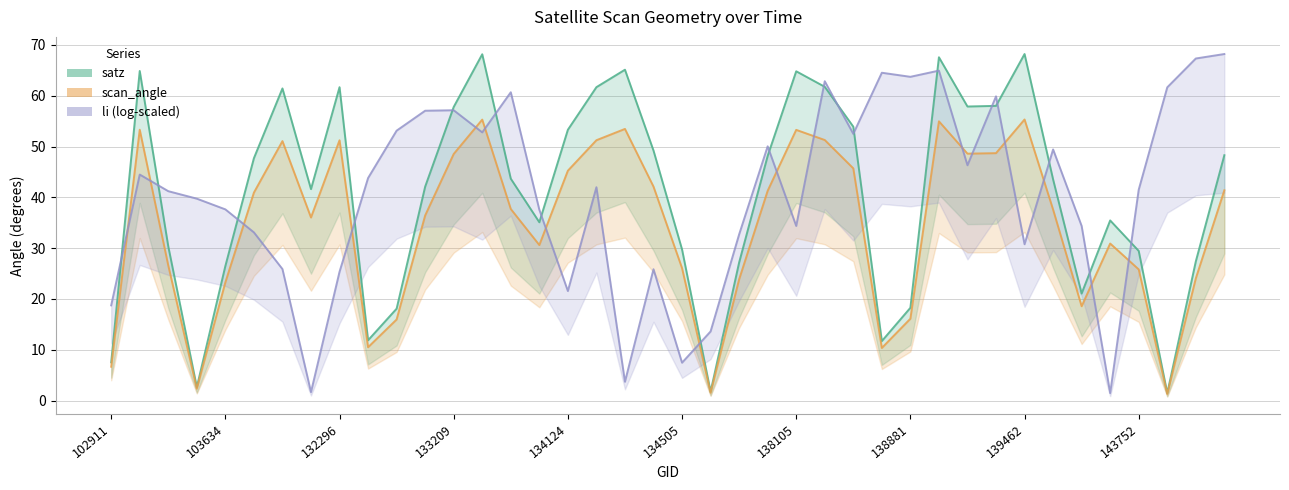

At which category is the sum across all series the highest?

139462